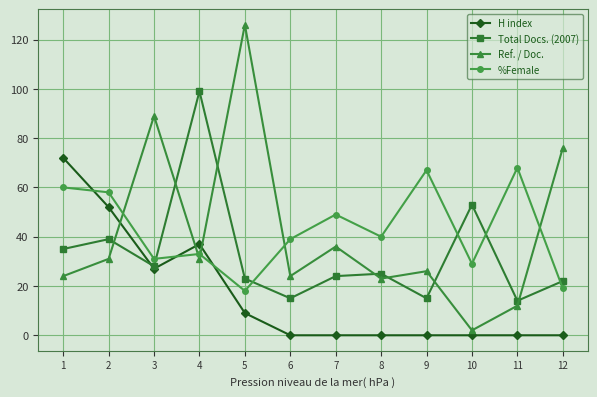

Which series has the widest spread of values?

Ref. / Doc.